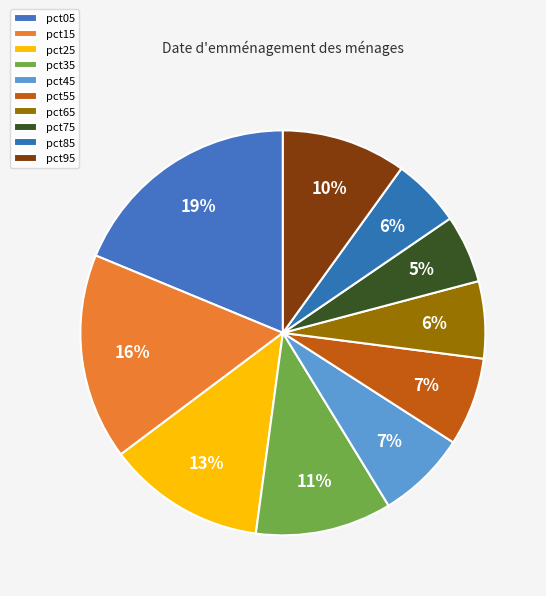

Which slice is the smallest?

pct75